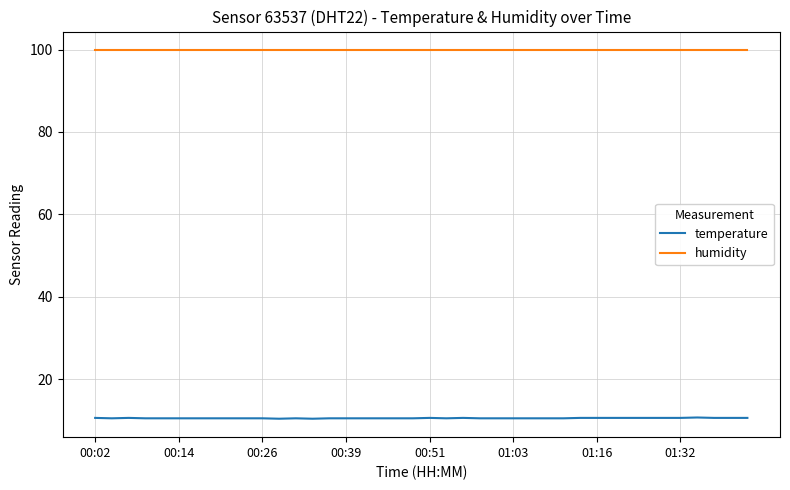

Rank the series by their average value, from highest to lowest.

humidity, temperature